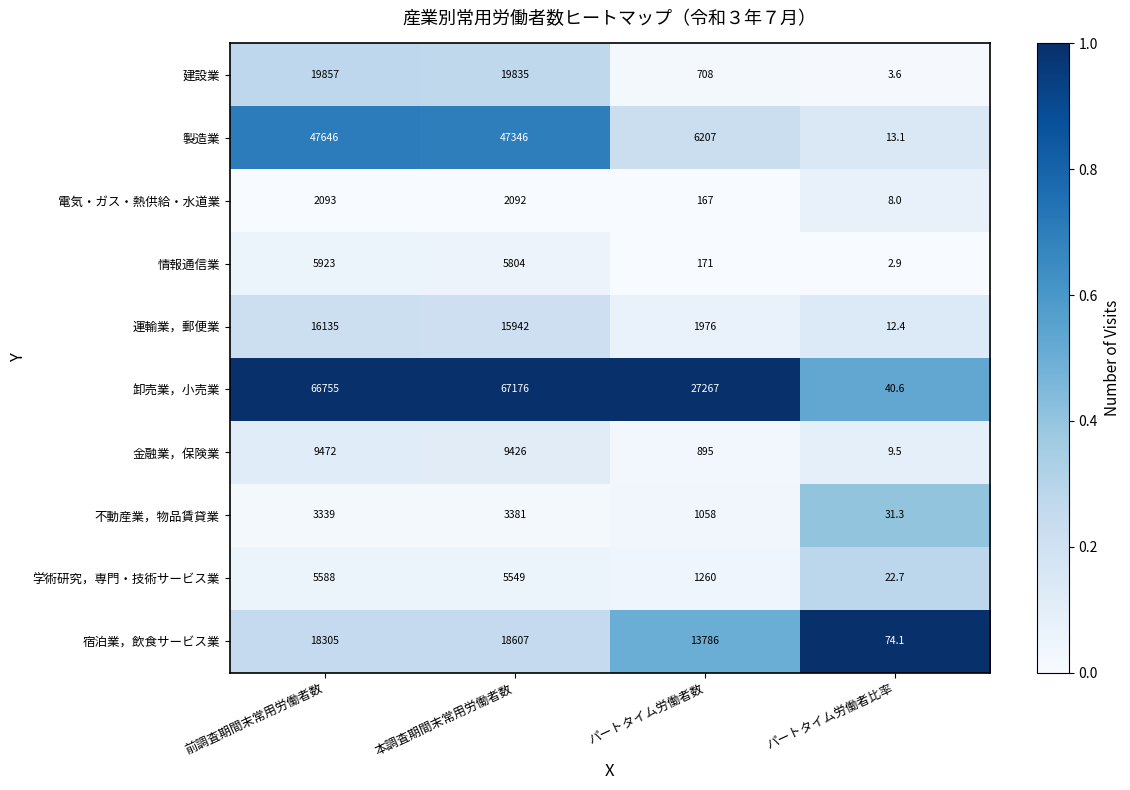

Which series changed the most between 本調査期間末常用労働者数 and パートタイム労働者数?

製造業